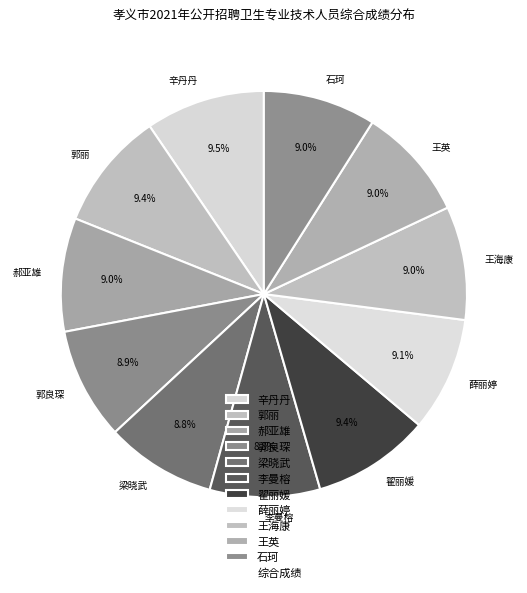

What percentage is the 梁晓武 slice, to the nearest percent?

9%